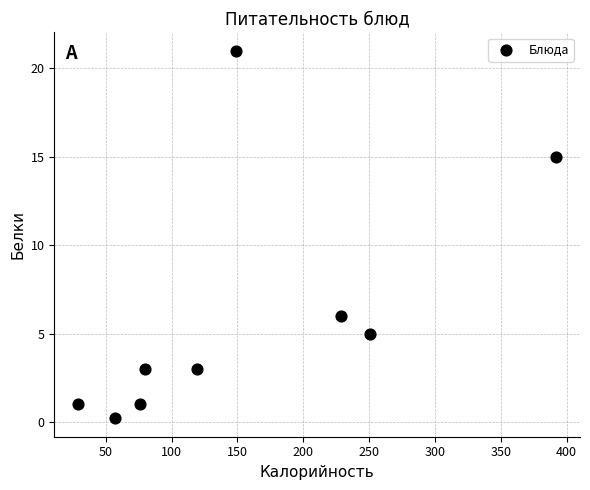

What is the range of X values (max minus min)?

363.0